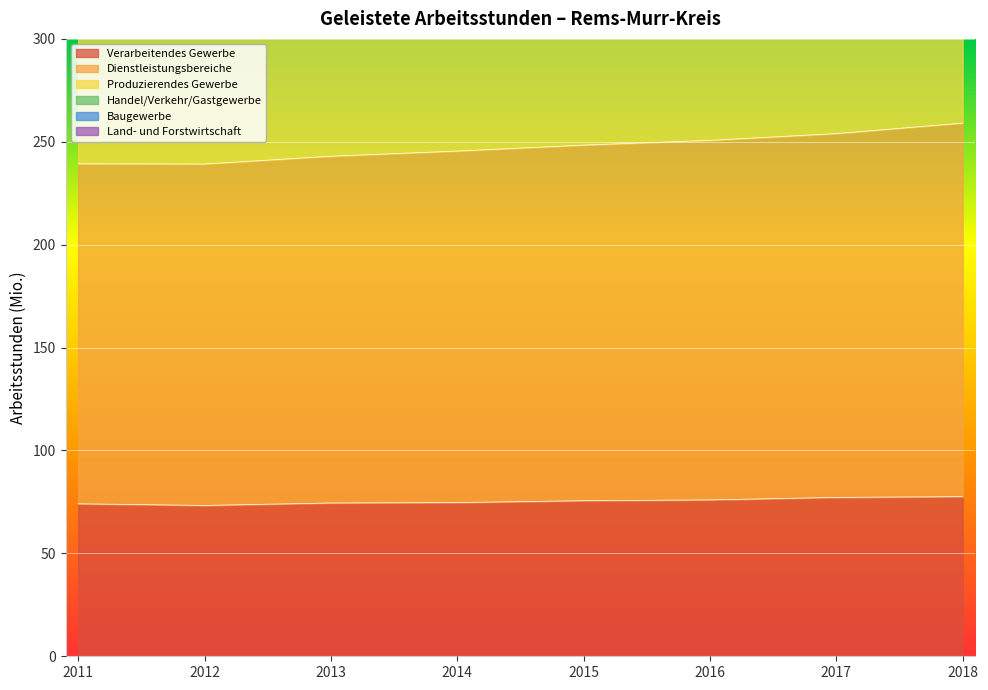

How many values in the Verarbeitendes Gewerbe series are below 75?

4